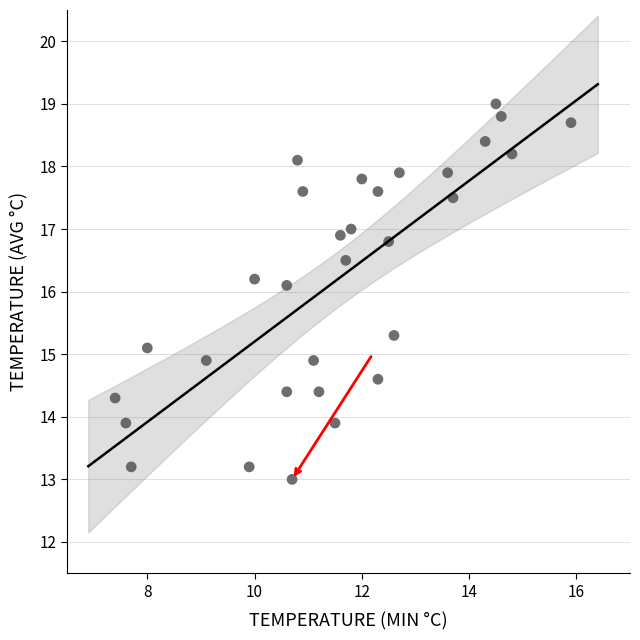

What is the range of Y values (max minus min)?

6.0